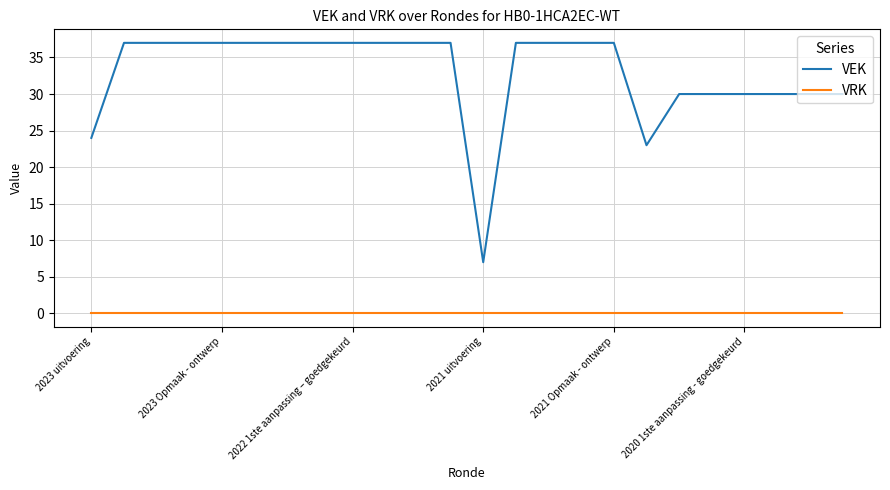

Reading left to right, transcribe all the data shown in this chart.

VEK: 24	37	37	37	37	37	37	37	37	37	37	37	7	37	37	37	37	23	30	30	30	30	30	30
VRK: 0	0	0	0	0	0	0	0	0	0	0	0	0	0	0	0	0	0	0	0	0	0	0	0